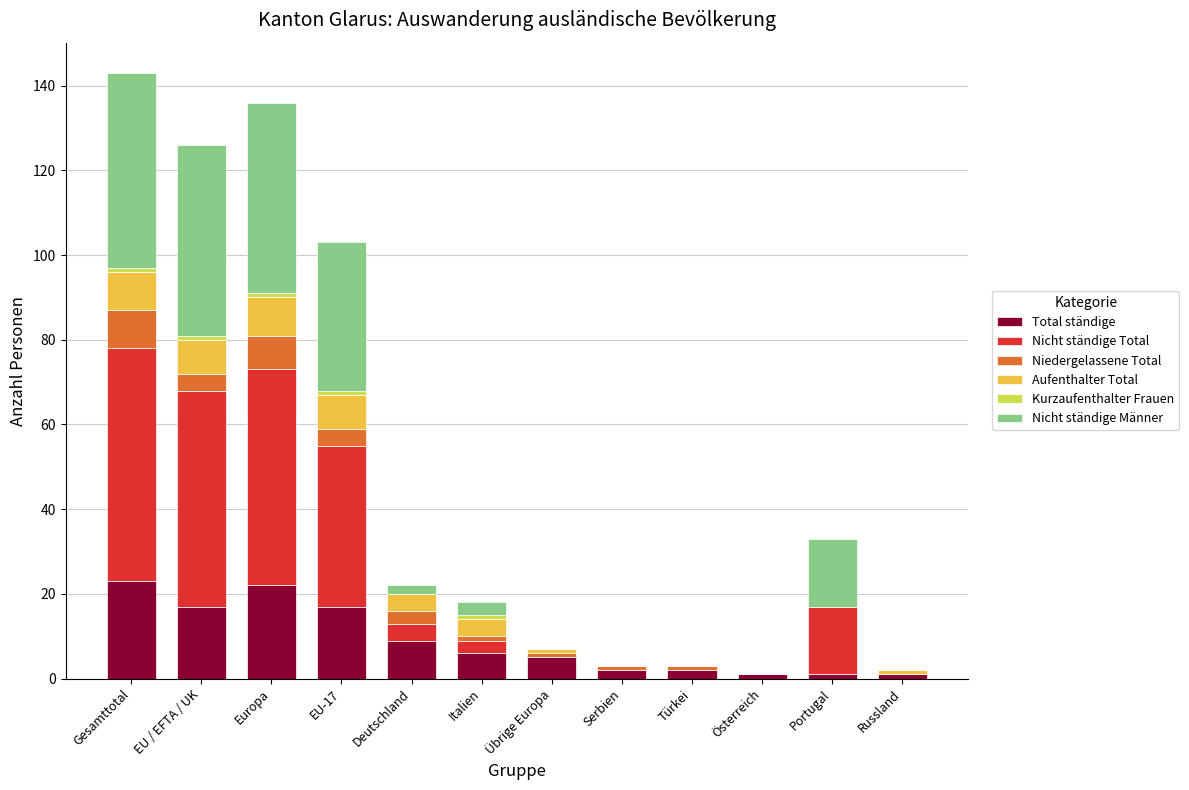

What is the sum of all Total ständige values?

106